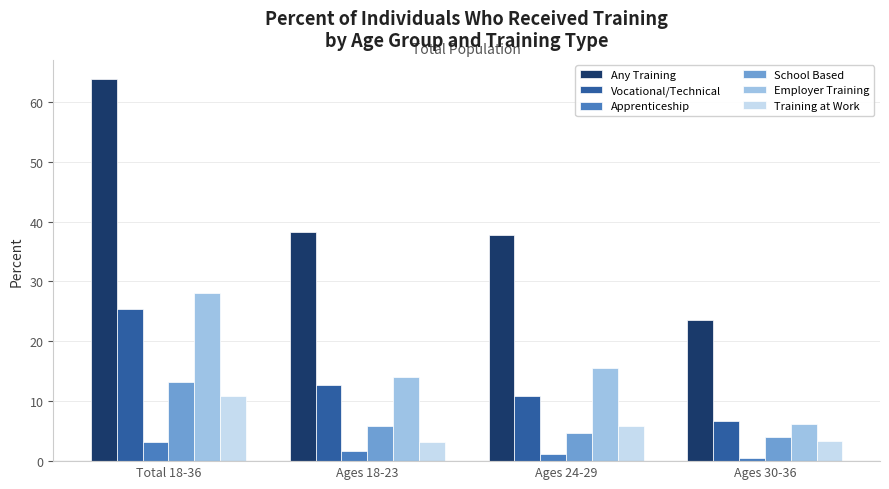

How many groups of bars are there?

4